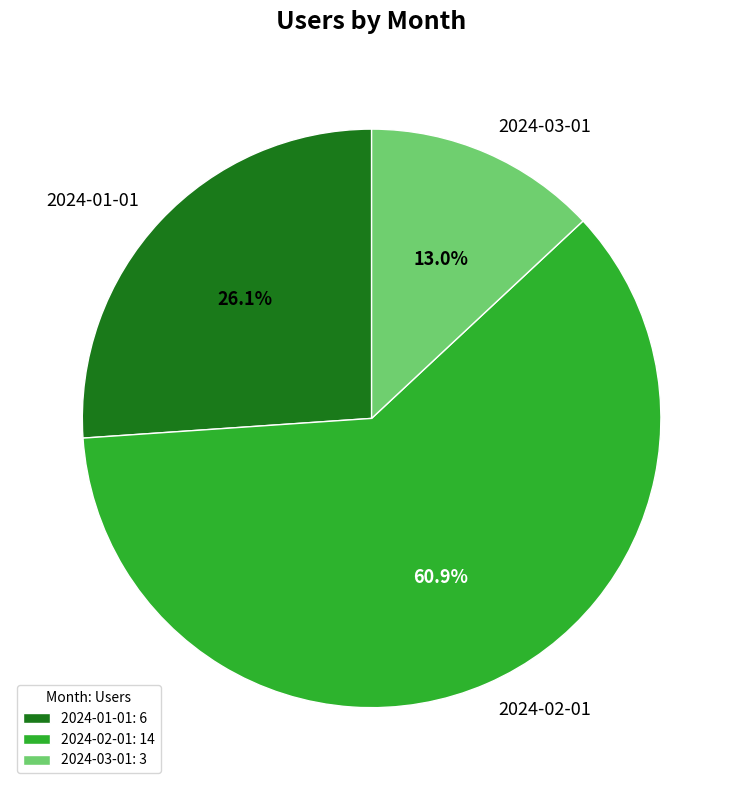

Between 2024-03-01 and 2024-02-01, which is larger?

2024-02-01